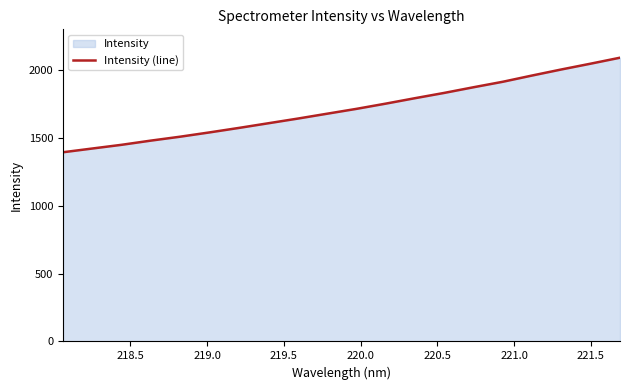

What is the difference between the maximum and minimum values?

697.9